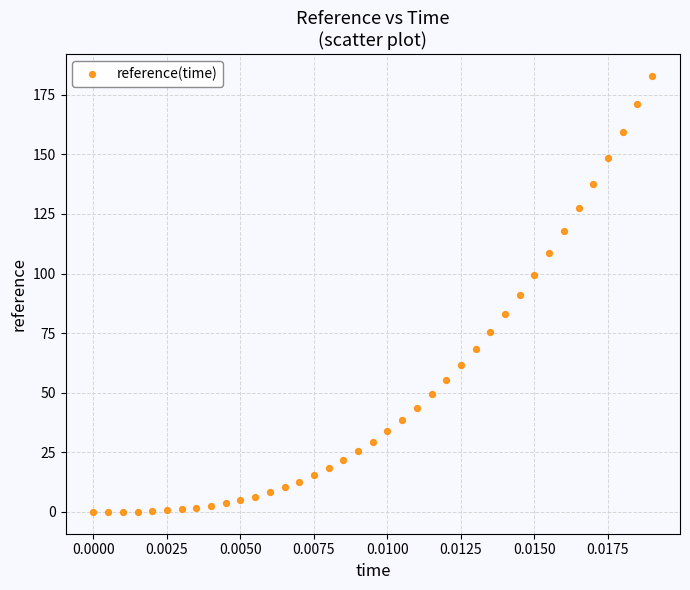

What is the range of Y values (max minus min)?

183.0